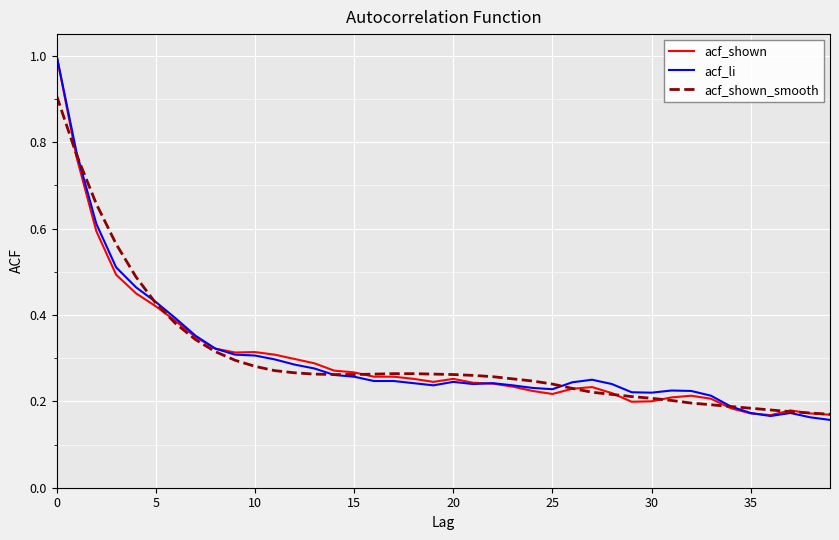

What is the greatest value displayed?

1.0